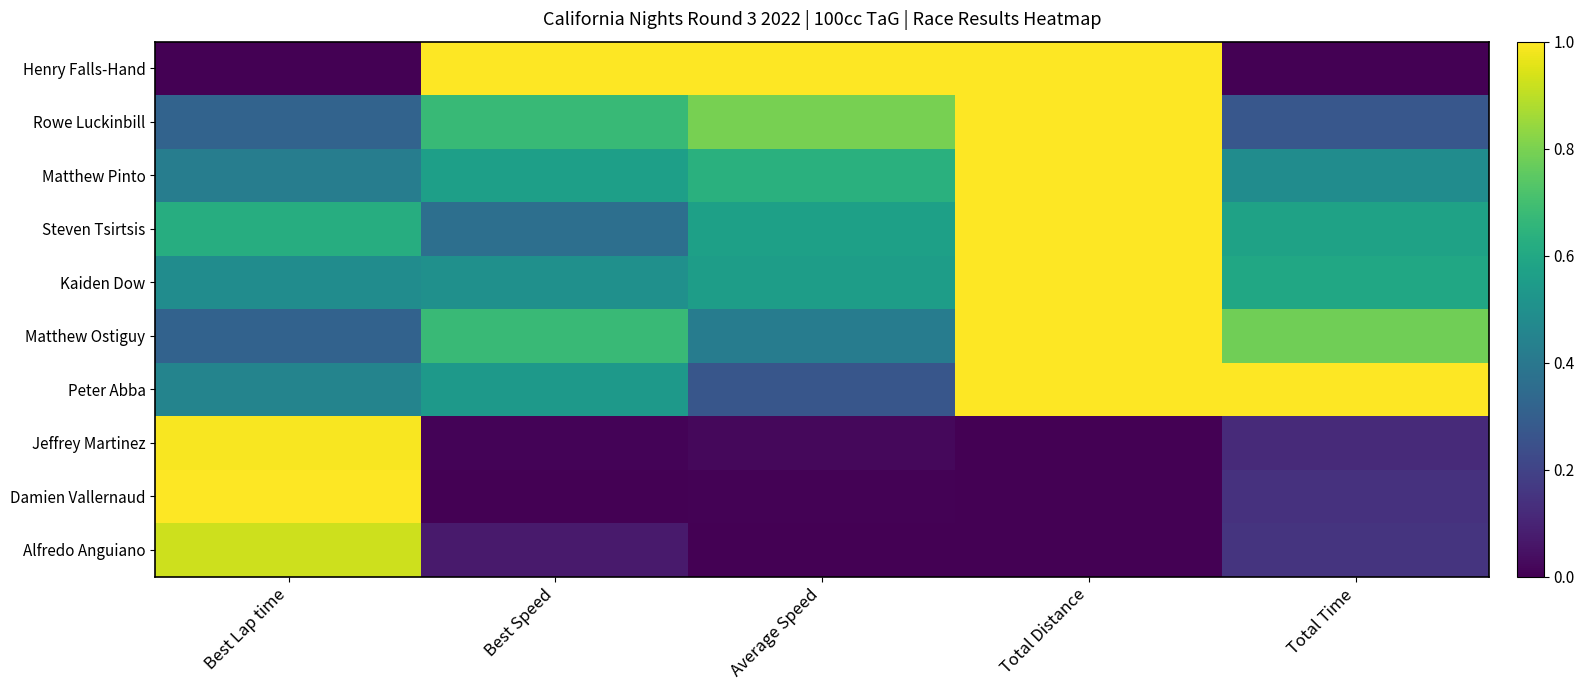

At how many categories does at least one series exceed 0?

5